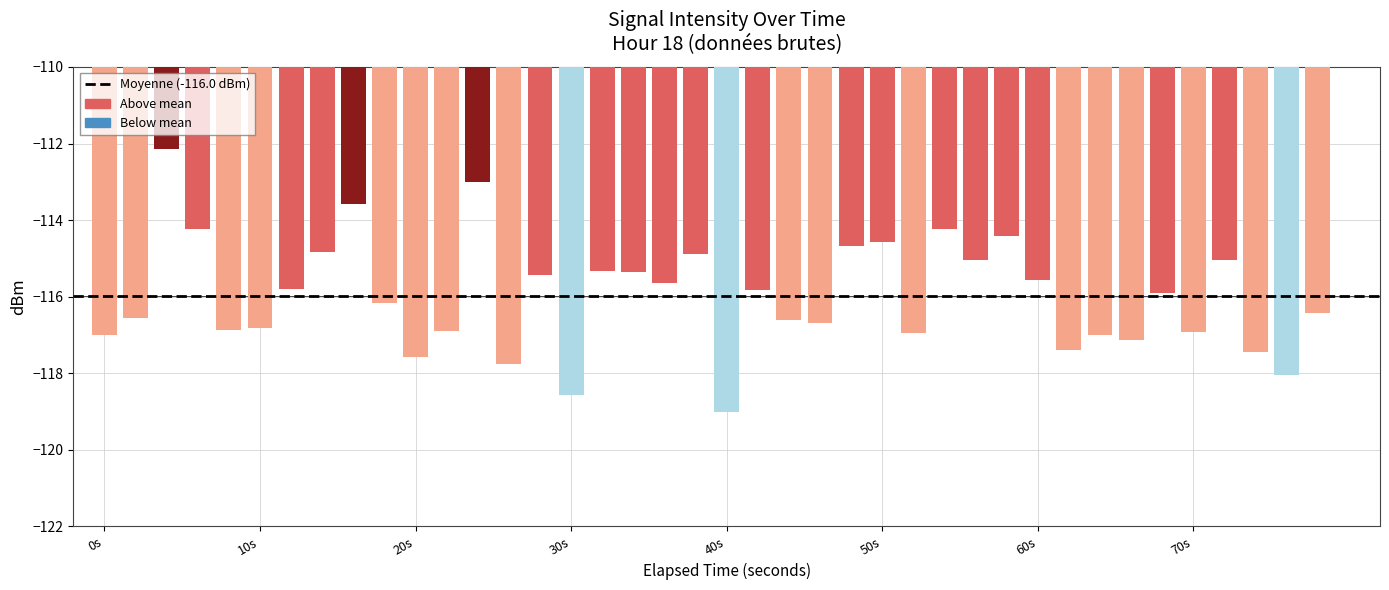

What is the value of the 2nd bar from the left?

-116.5